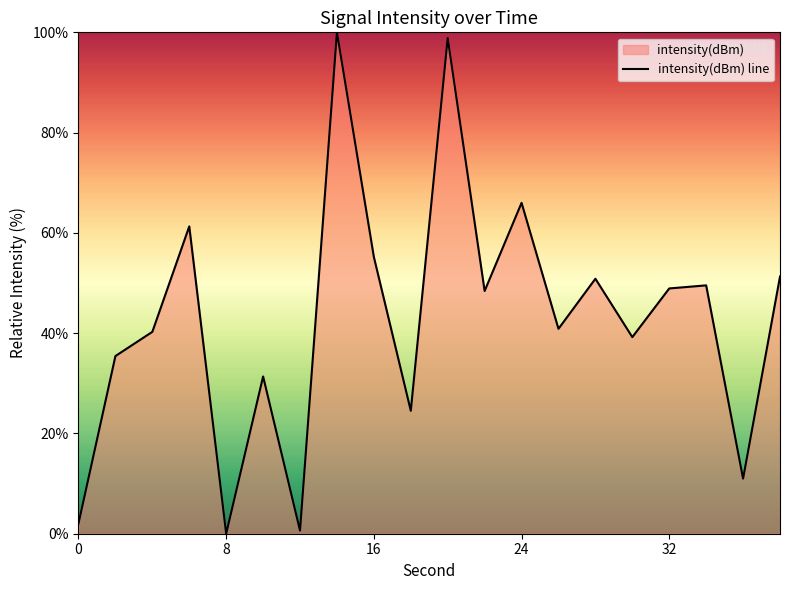

Is it true that the value at 16 is 94.6?

False